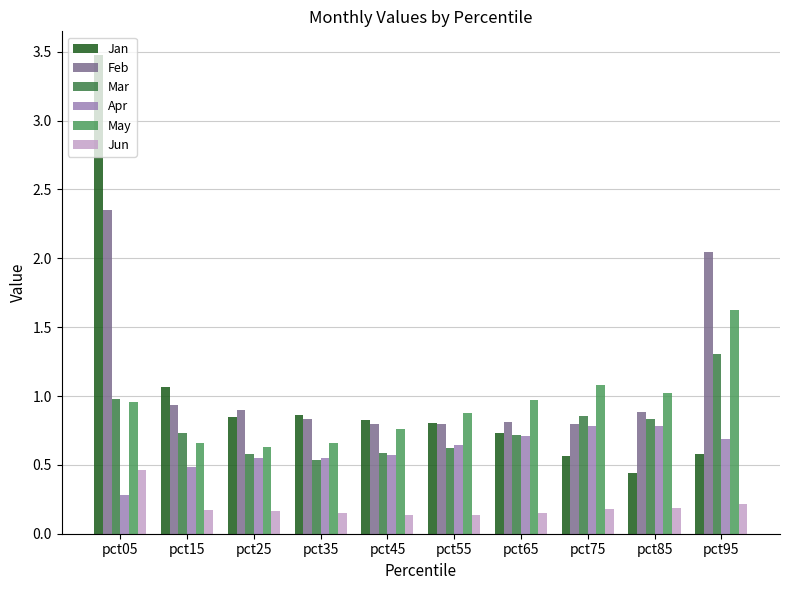

How many Apr values are between 0 and 1?

10